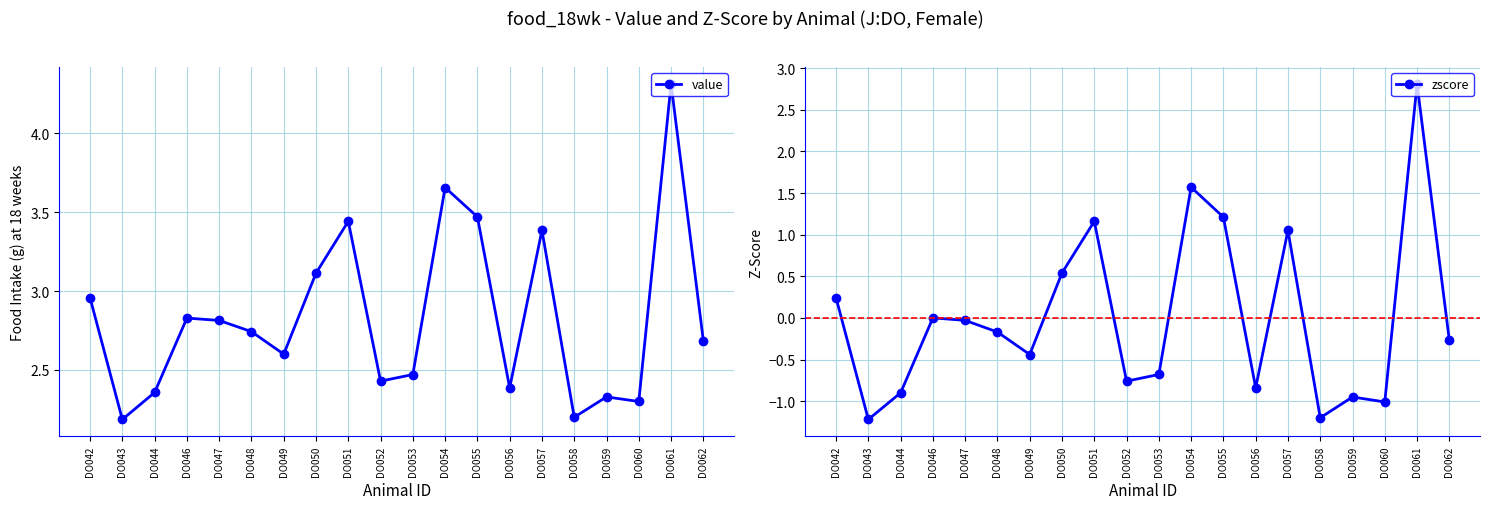

What is the total value across all series at DO059?

1.4